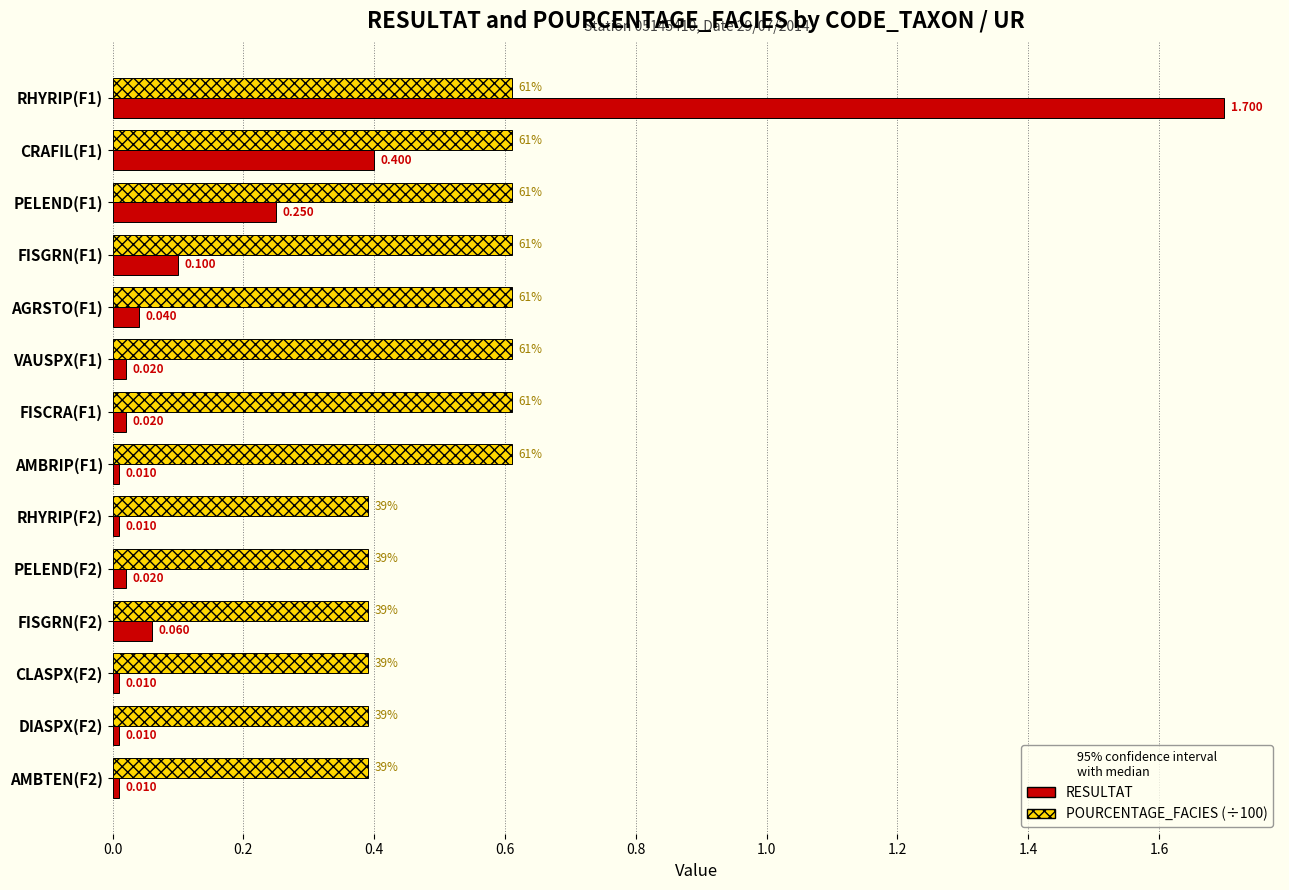

Reading left to right, list all the values displayed in this chart.

RESULTAT: 1.7	0.4	0.2	0.1	0.0	0.0	0.0	0.0	0.0	0.0	0.1	0.0	0.0	0.0
POURCENTAGE_FACIES (scaled /100): 0.6	0.6	0.6	0.6	0.6	0.6	0.6	0.6	0.4	0.4	0.4	0.4	0.4	0.4